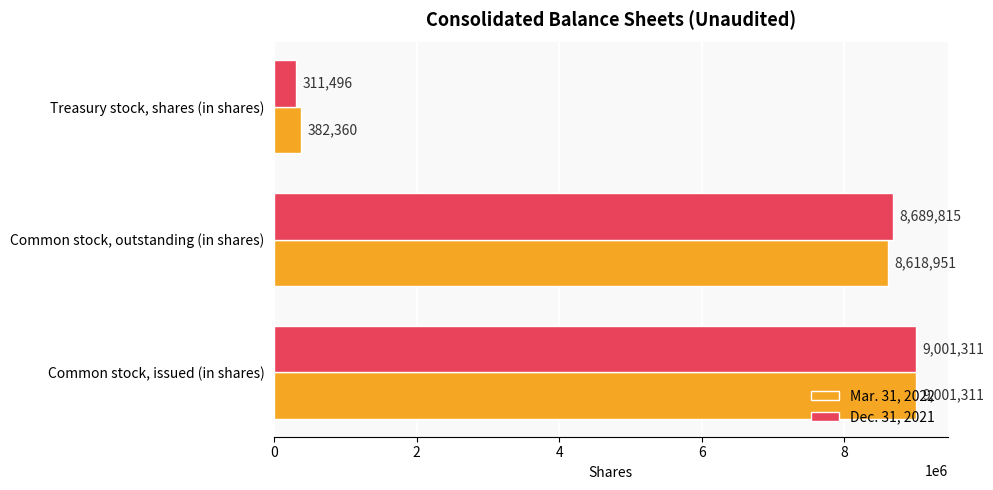

At Common stock, outstanding (in shares), list the series in order from smallest to largest.

Mar. 31, 2022, Dec. 31, 2021